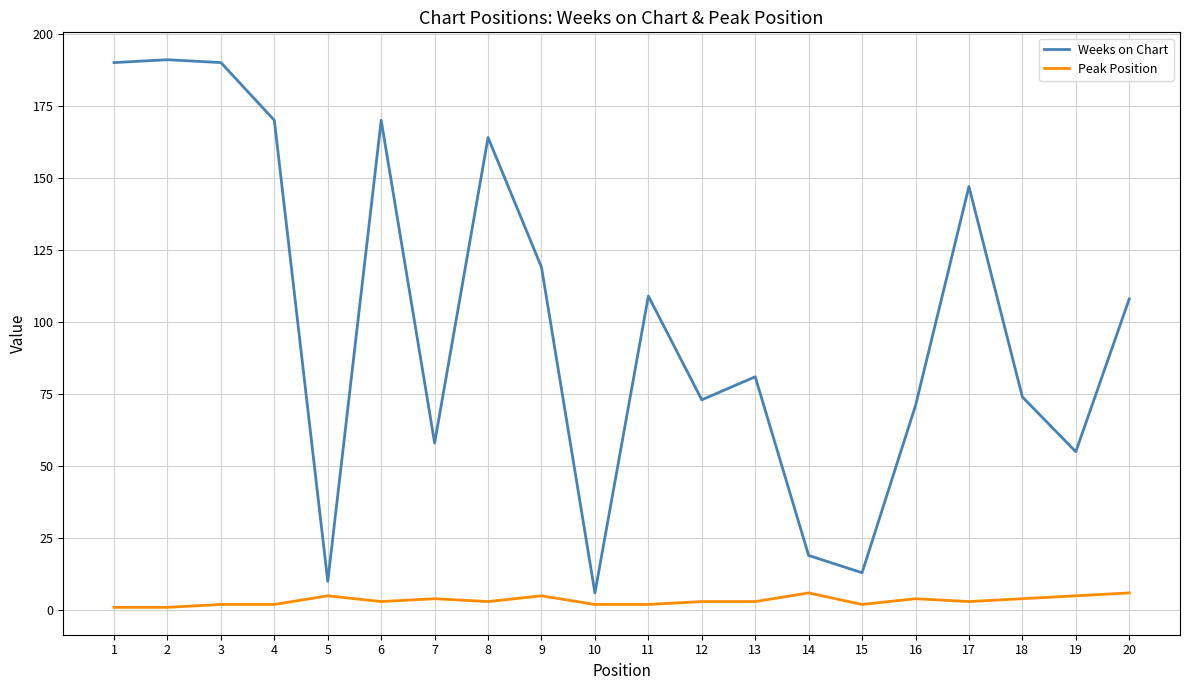

What is the maximum value for Weeks on Chart?

191